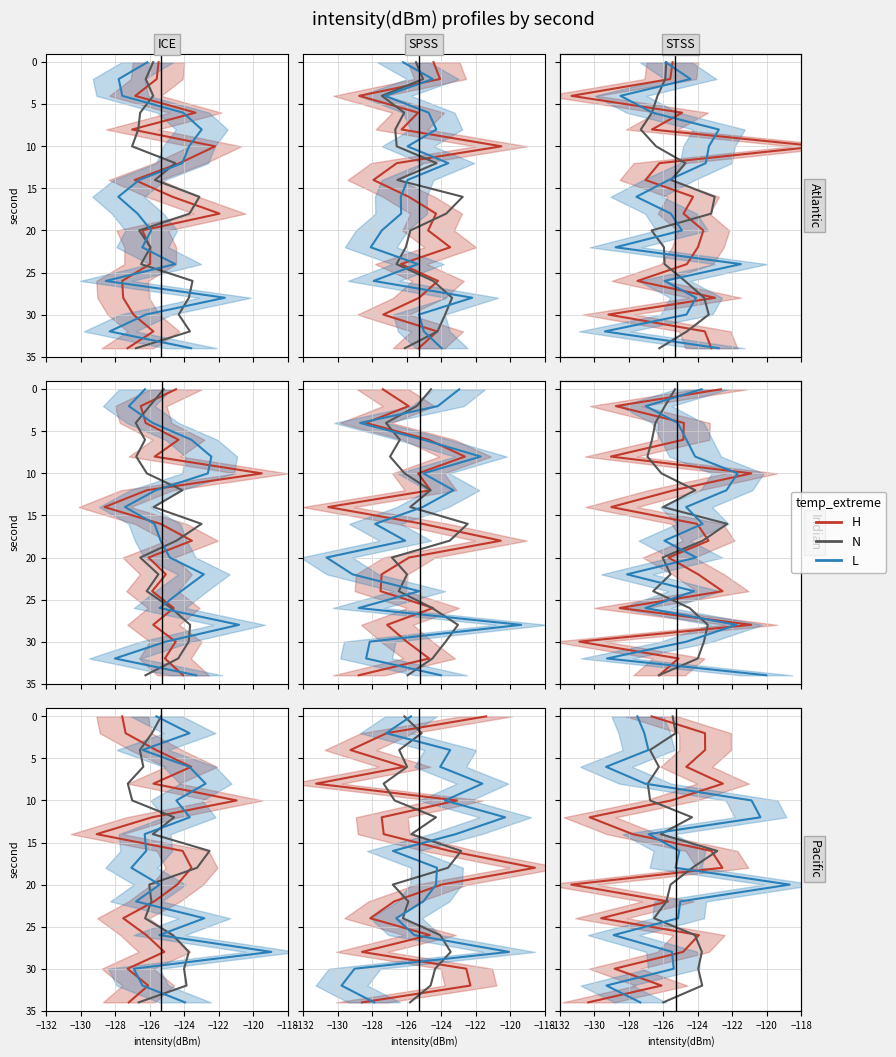

What is the value of the L point at the 6th from the left?

10